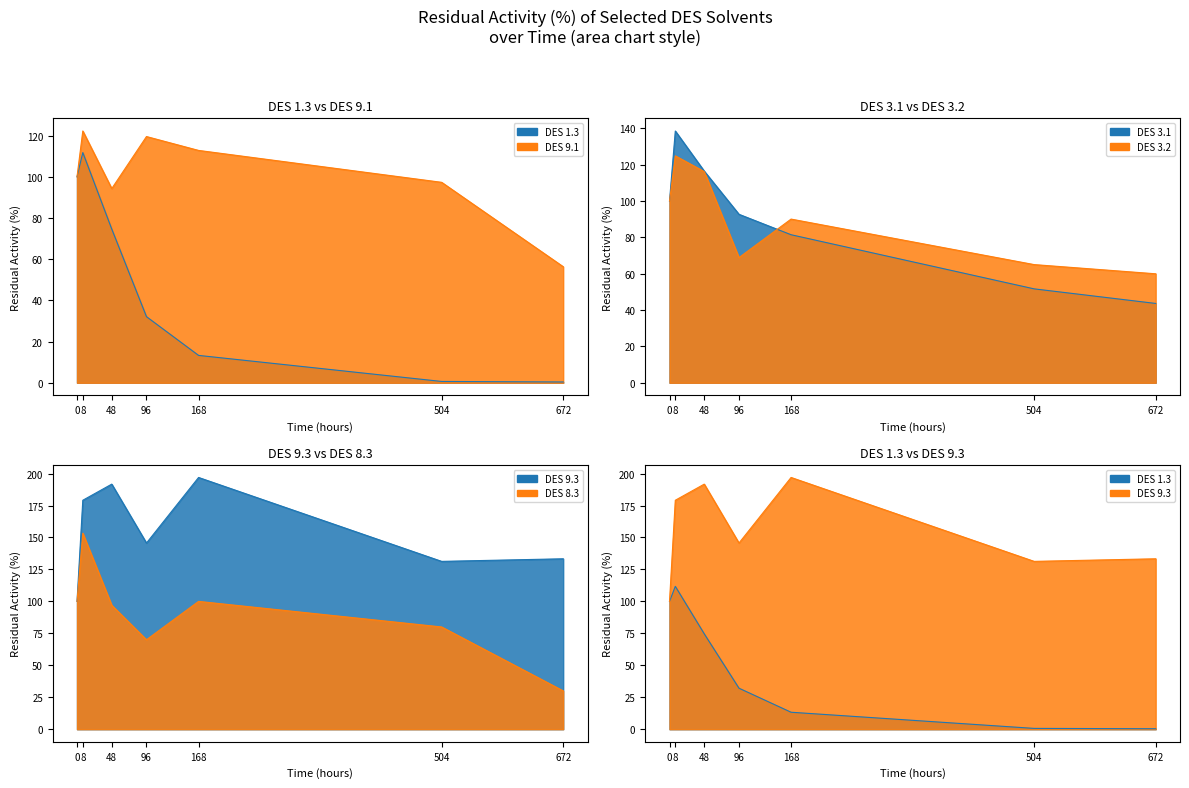

True or false: DES 9.3 and DES 1.3 cross at least once.

False